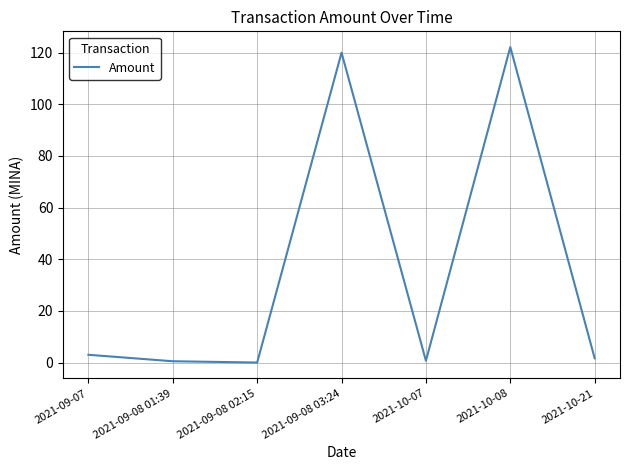

Is it true that the value at 2021-10-08 is 122.2?

True